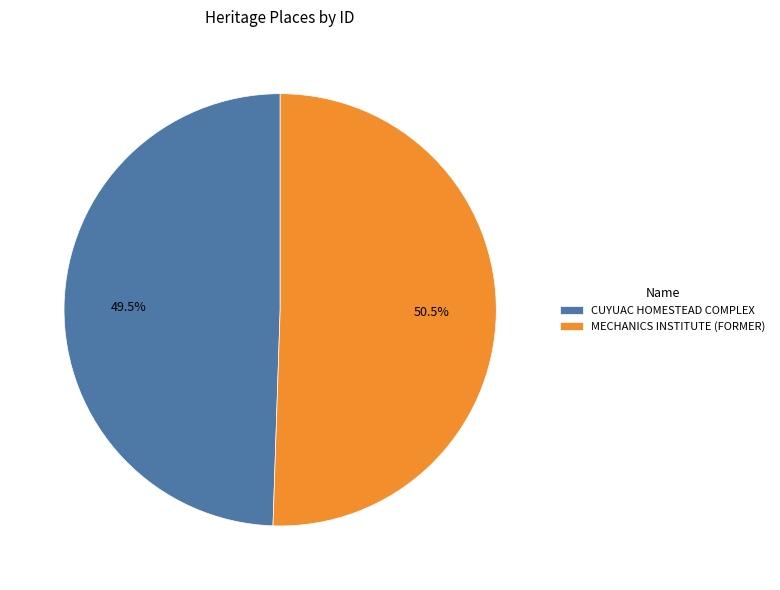

What is the ratio of the value at CUYUAC HOMESTEAD COMPLEX to the value at MECHANICS INSTITUTE (FORMER)?

1.0